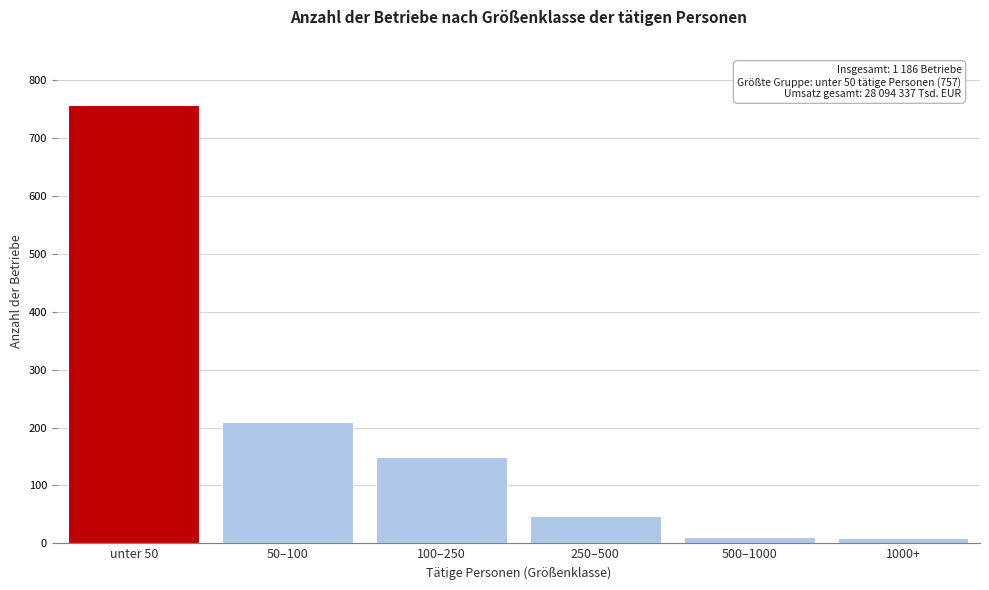

What is the maximum value shown in the chart?

757